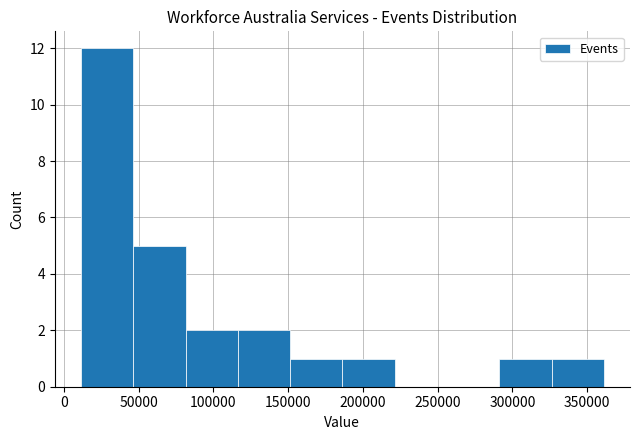

Reading left to right, list every bar in this chart as the range it spans on the x-axis followed by its height. Neither the bar edges nor the heights are printed on the chart, so give them approximately, as read against the axes.

10000 to 45000: 12
45000 to 80000: 5
80000 to 115000: 2
115000 to 150000: 2
150000 to 185000: 1
185000 to 220000: 1
220000 to 255000: 0
255000 to 290000: 0
290000 to 325000: 1
325000 to 360000: 1